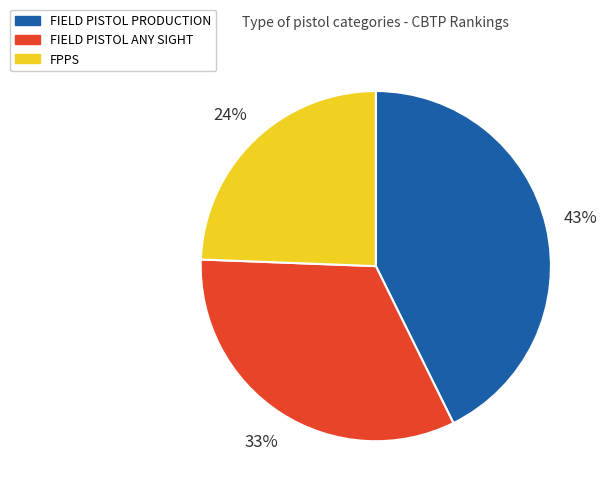

To the nearest percent, what is the average slice percentage?

33%